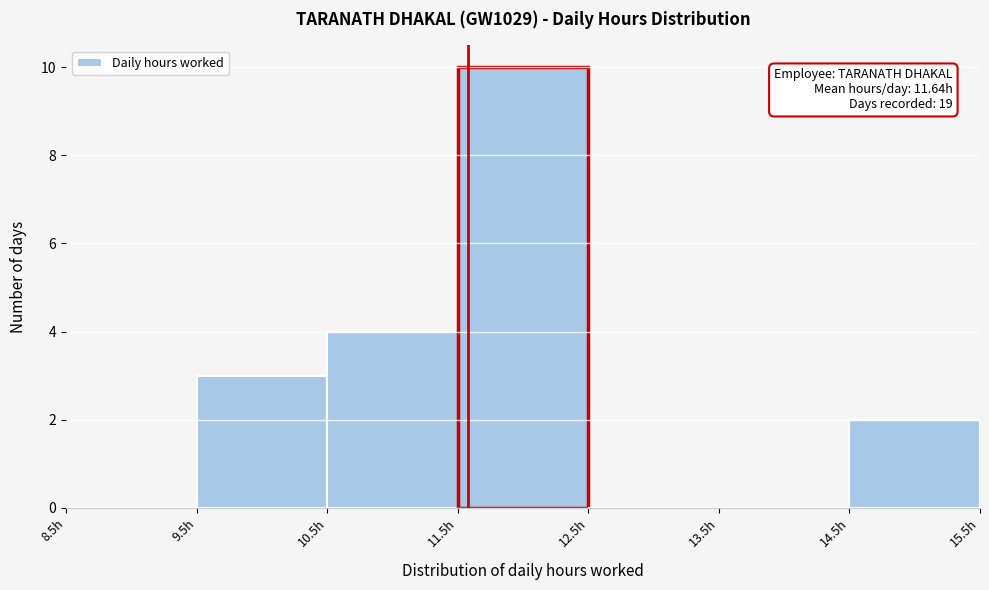

Which range on the x-axis has the tallest bar?

11.5 to 12.5